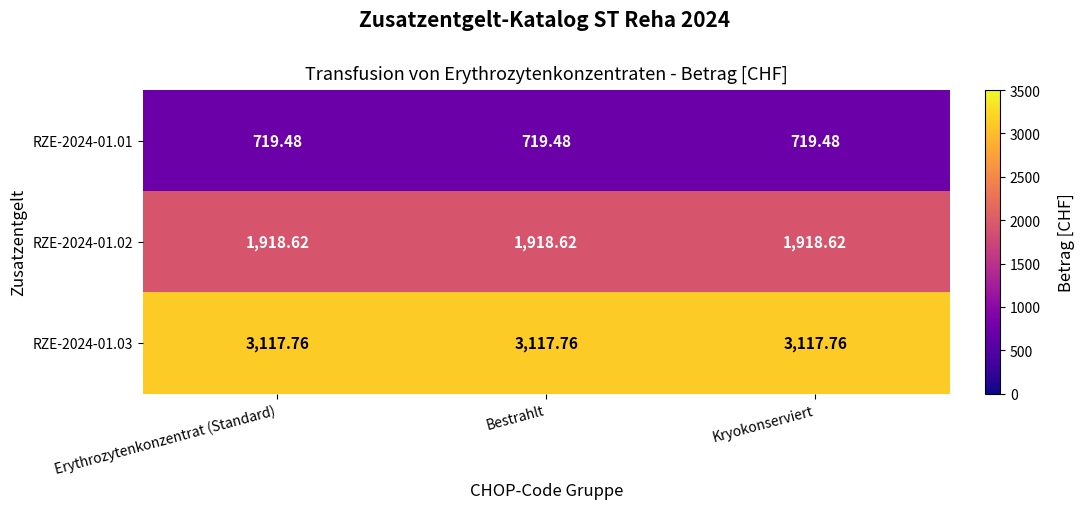

Rank the series at Kryokonserviert from lowest to highest value.

RZE-2024-01.01, RZE-2024-01.02, RZE-2024-01.03